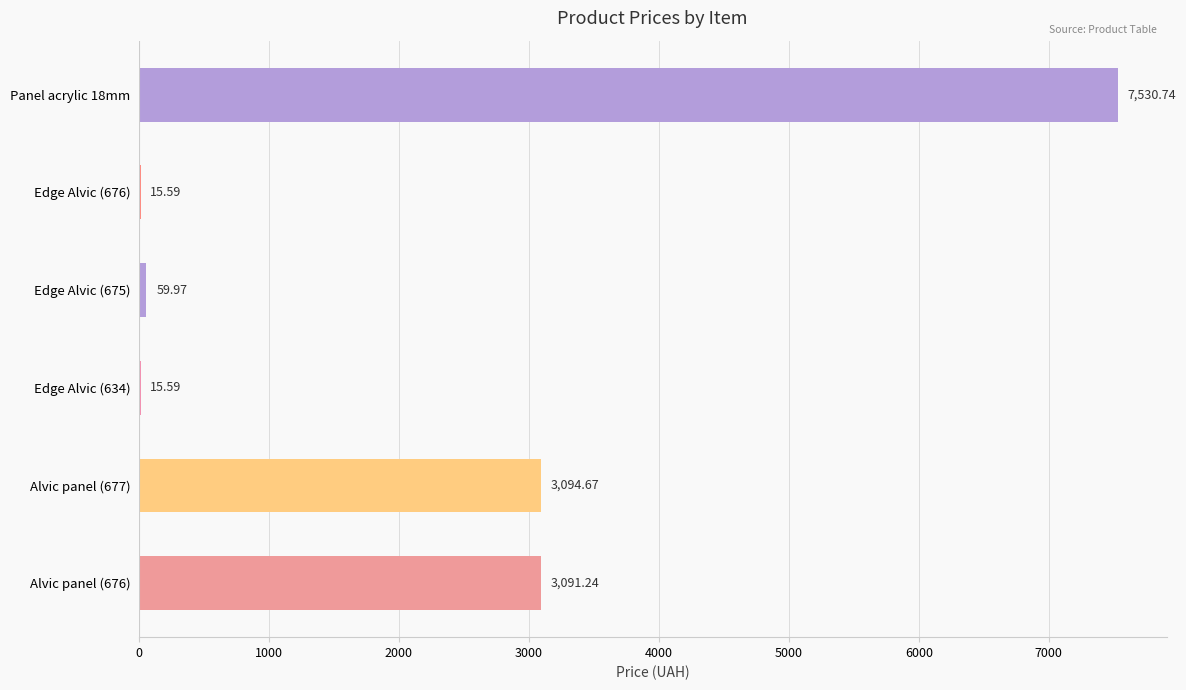

What is the change in value from Alvic panel (677) to Alvic panel (676)?

-3.4